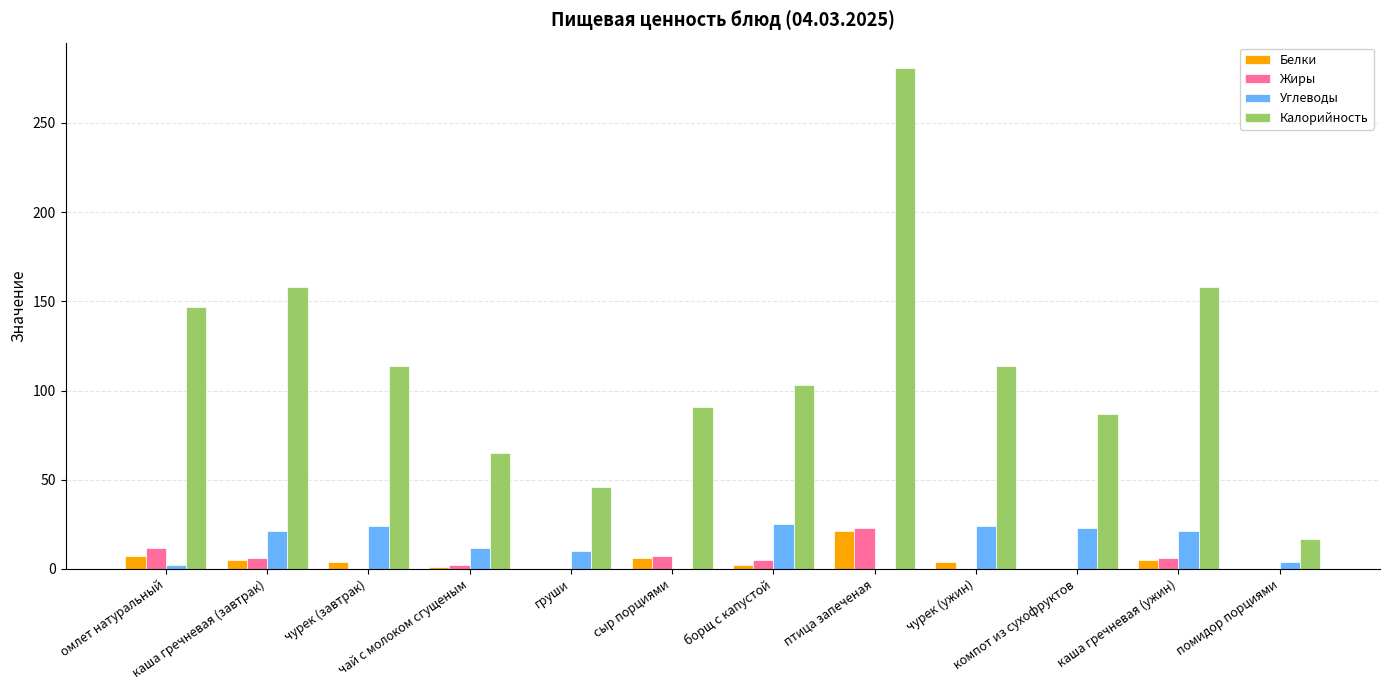

What is the greatest value displayed?

281